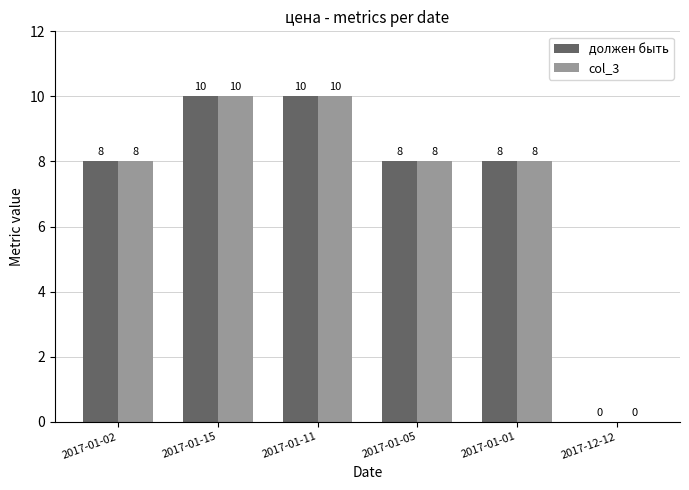

How many categories are shown in the chart?

6